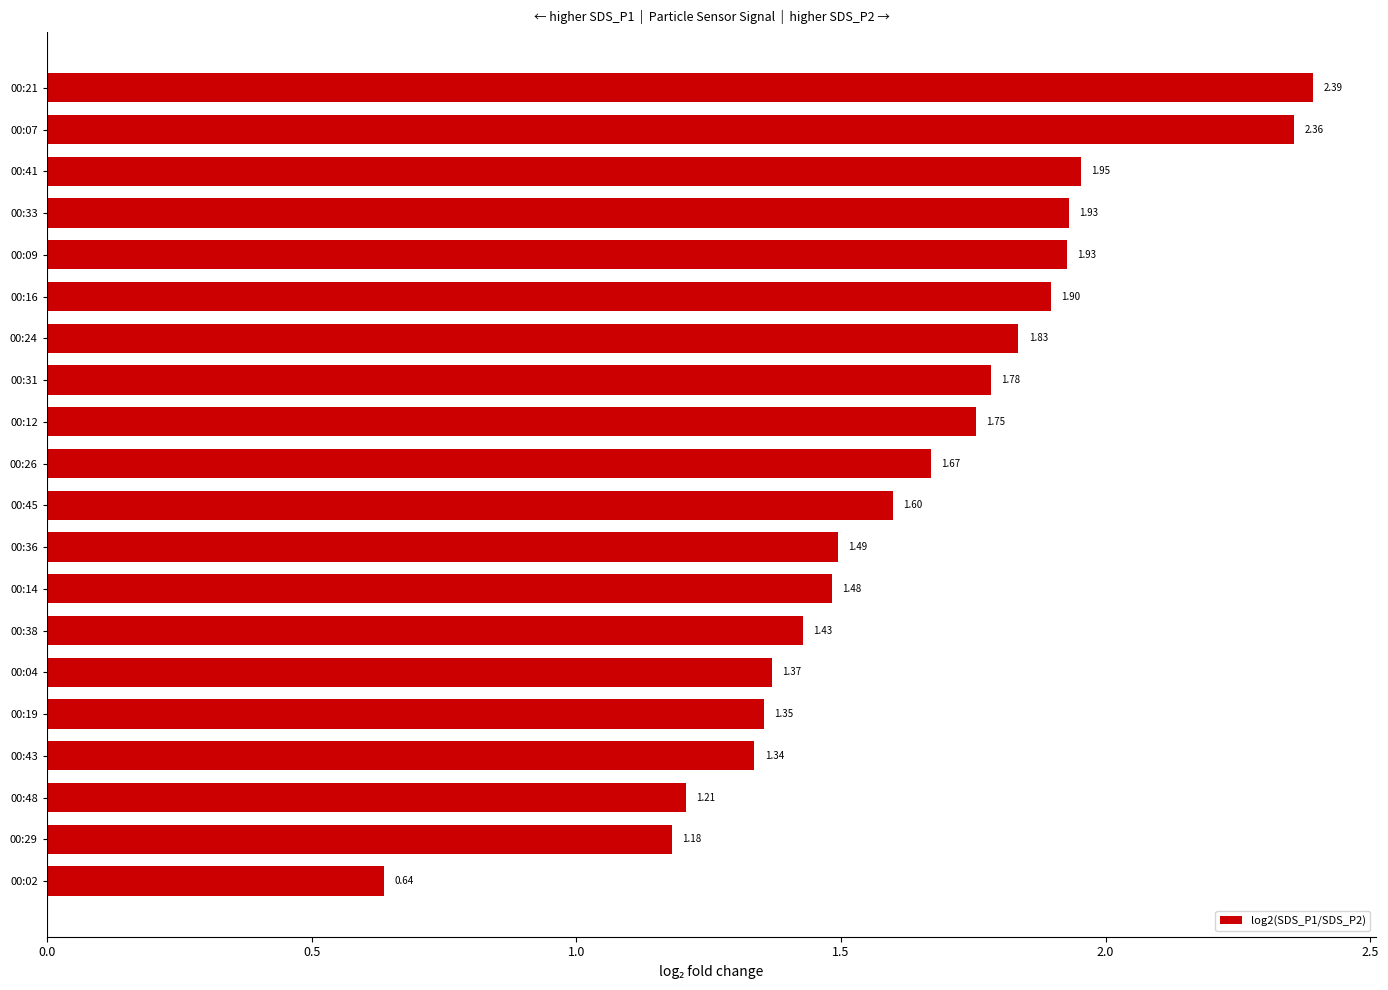

How many categories are shown in the chart?

20